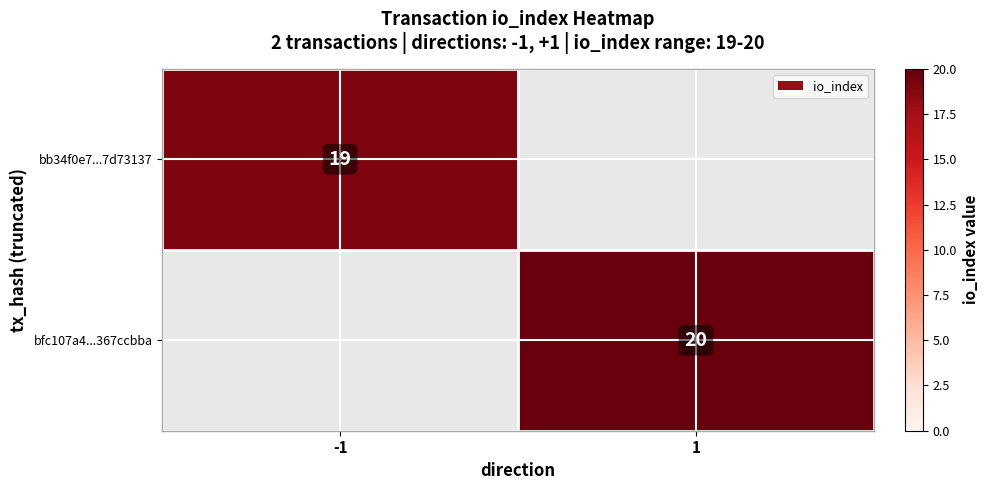

Is it true that bb34f0e7...7d73137 equals 19 at -1?

True